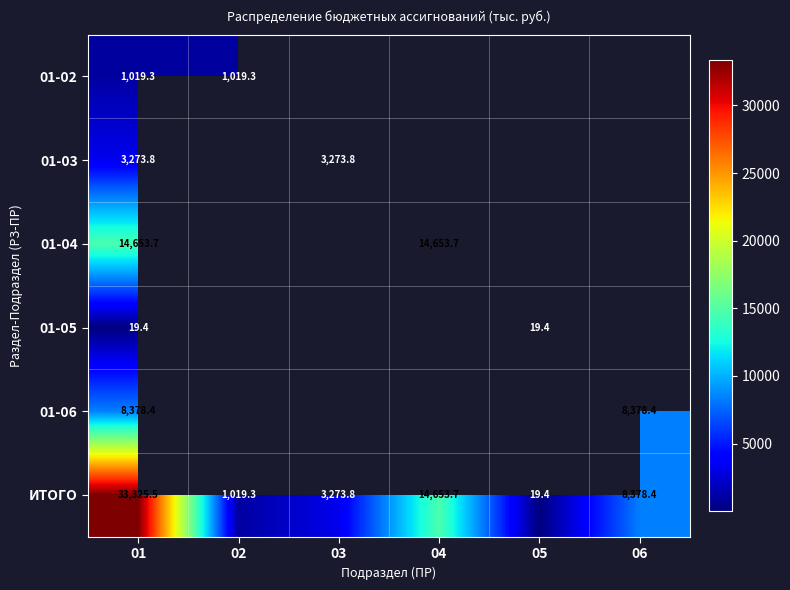

What value does the ИТОГО series have at 04?

14653.7